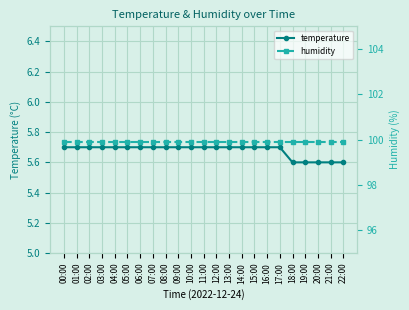

Count the temperature values in the range 5 to 6.

23